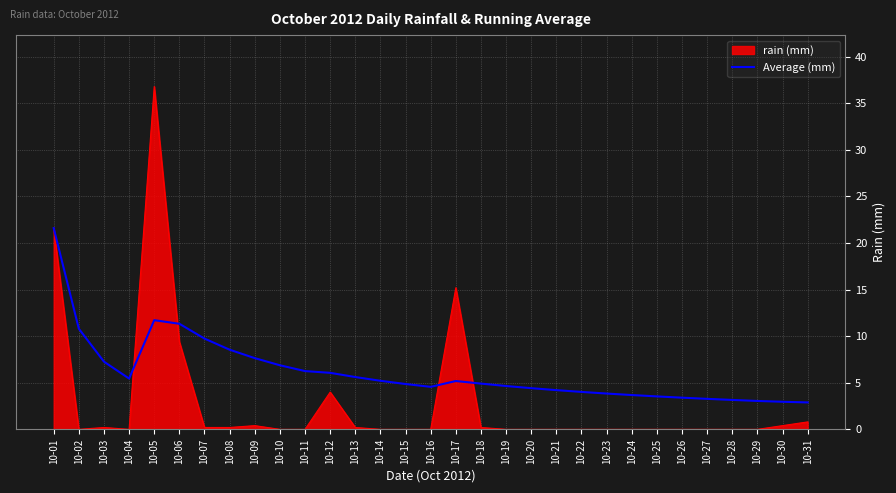

At which label does rain (mm) reach its peak?

10-05